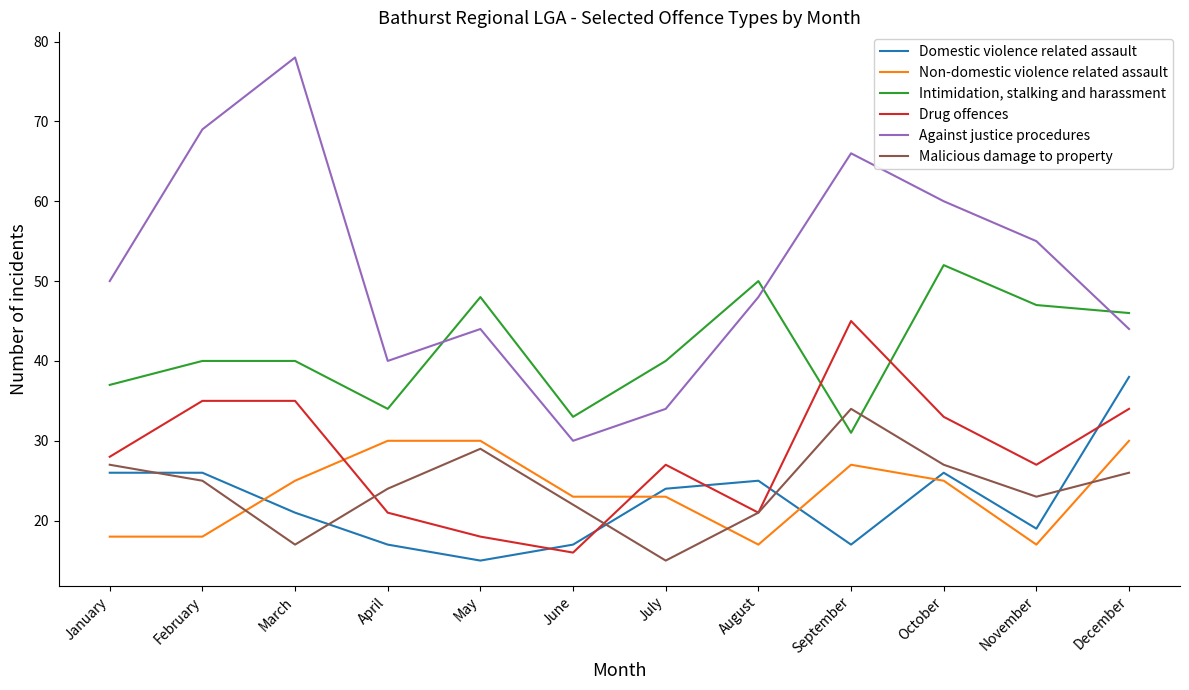

Which series has the largest total across all categories?

Against justice procedures